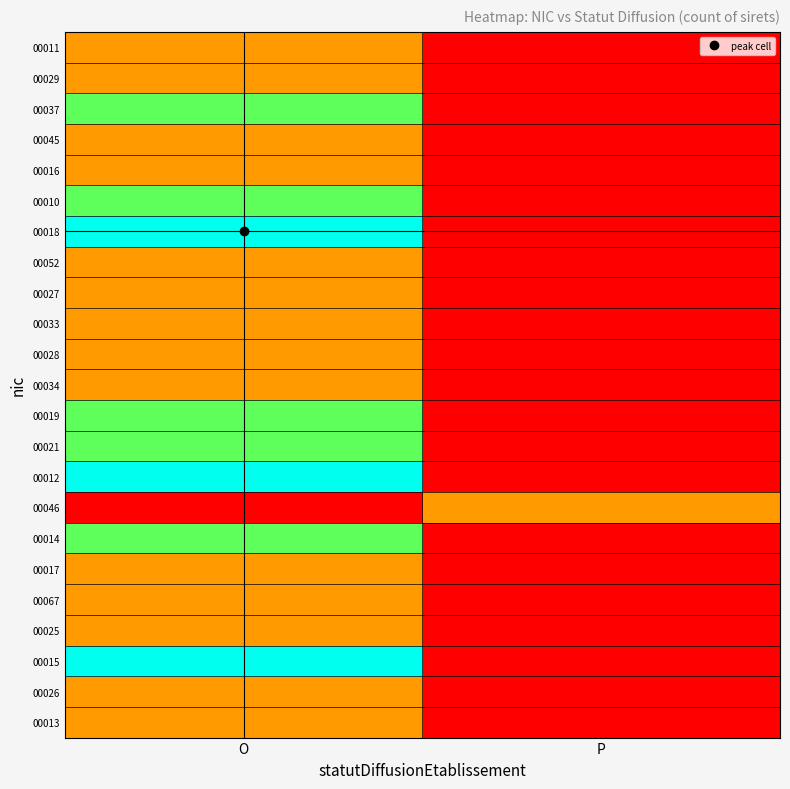

List the series in order of their peak value, lowest first.

00011, 00029, 00045, 00016, 00052, 00027, 00033, 00028, 00034, 00046, 00017, 00067, 00025, 00026, 00013, 00037, 00010, 00019, 00021, 00014, 00018, 00012, 00015